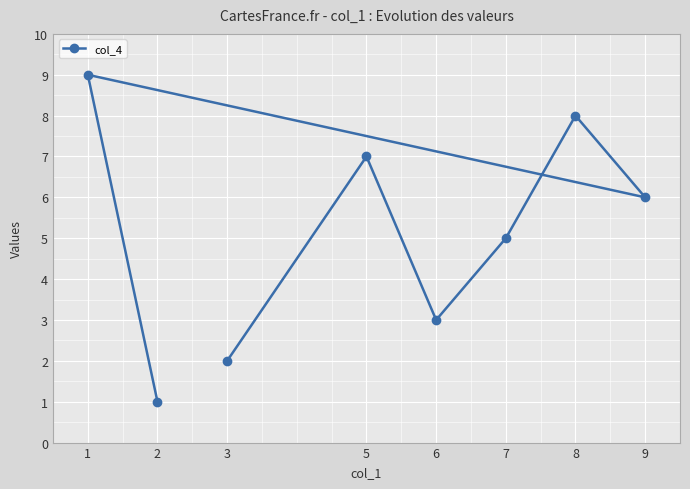

What is the difference between the maximum and minimum values?

8